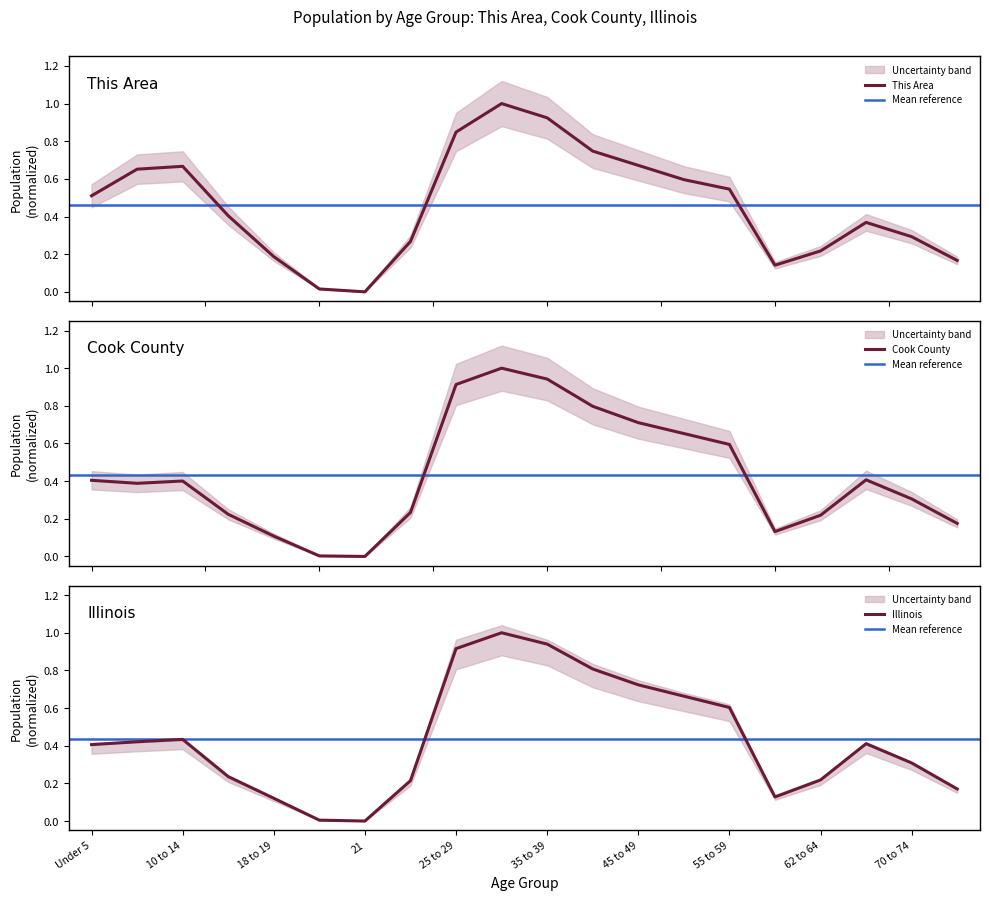

True or false: Illinois and This Area cross at least once.

True